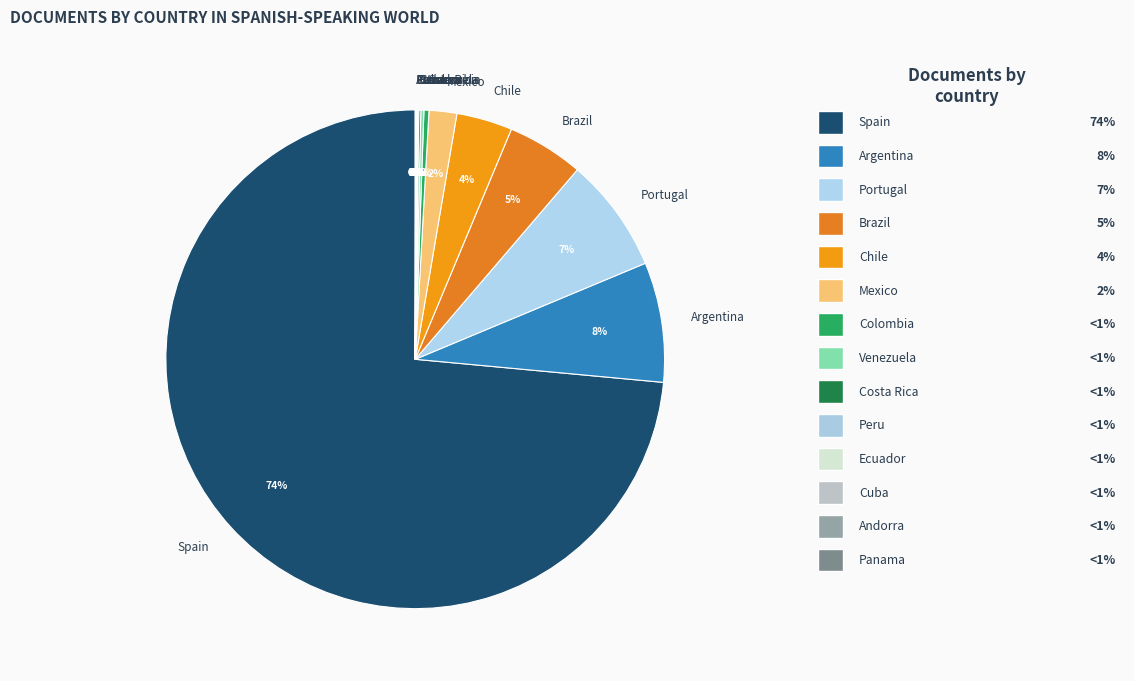

True or false: Brazil accounts for 5% of the total.

True